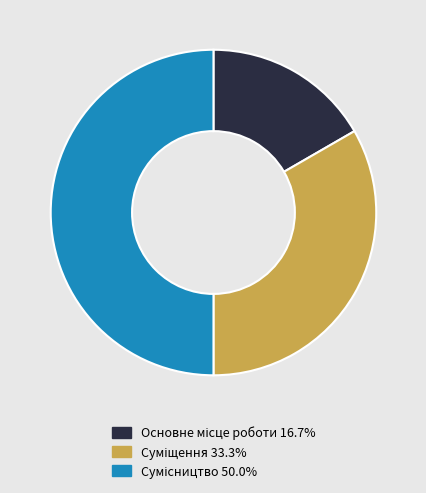

Count the number of slices in the pie.

3